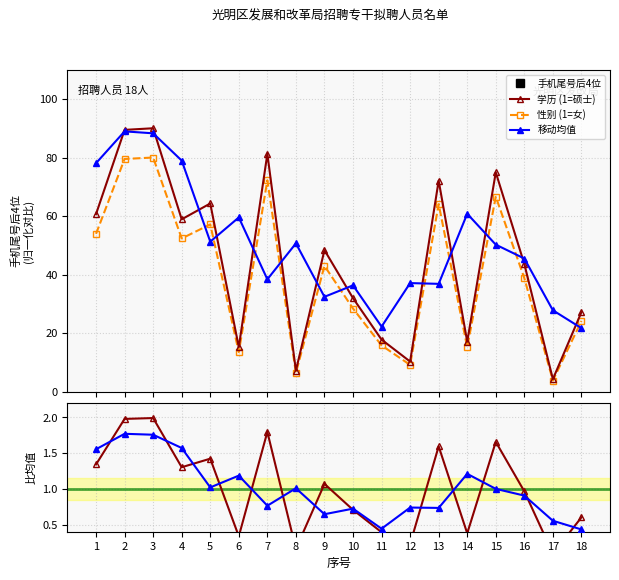

At which label does 移动均值 first exceed 50?

1